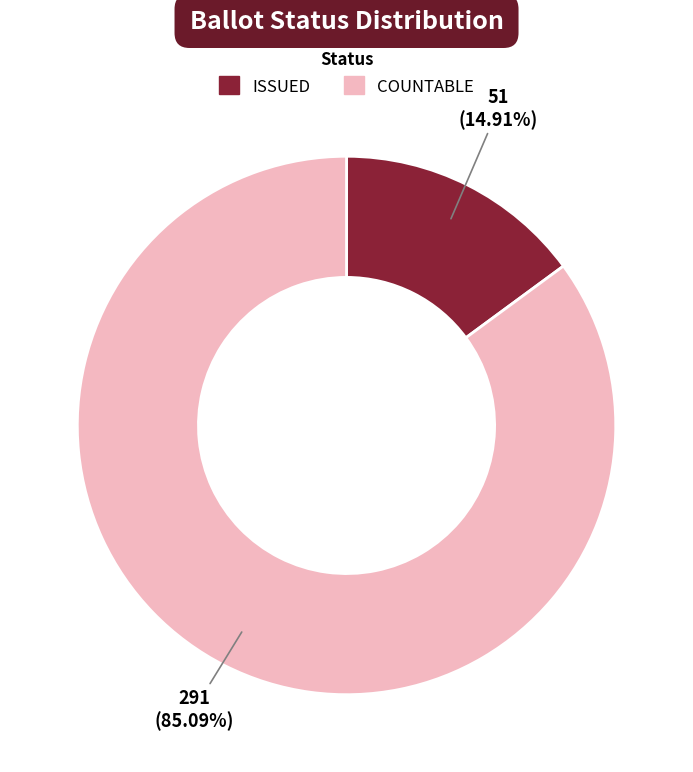

What is the ratio of the value at COUNTABLE to the value at ISSUED?

5.7